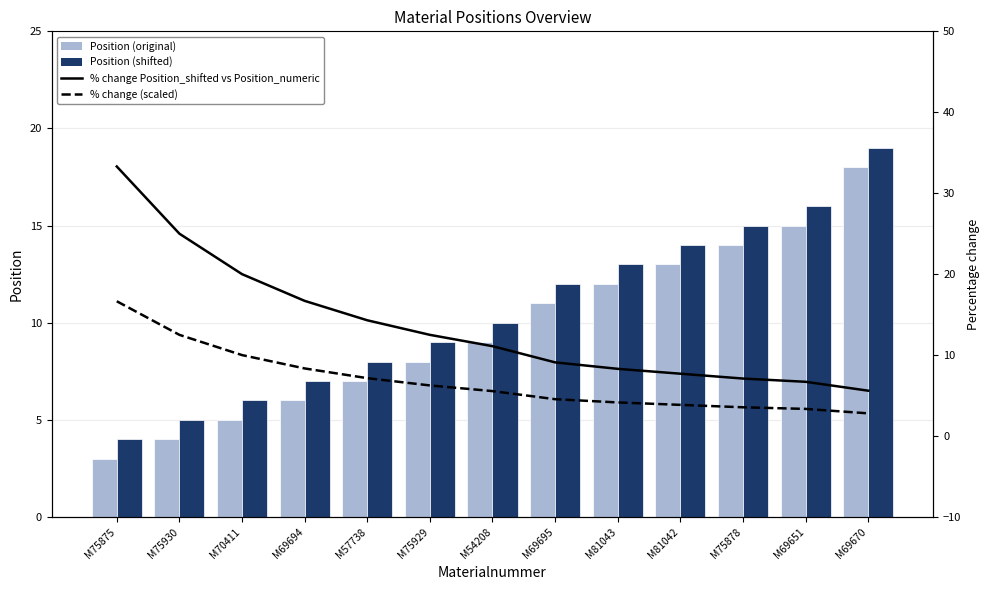

Rank the series by their maximum value, from lowest to highest.

% change (scaled), Position (original), Position (shifted), % change Position_shifted vs Position_numeric